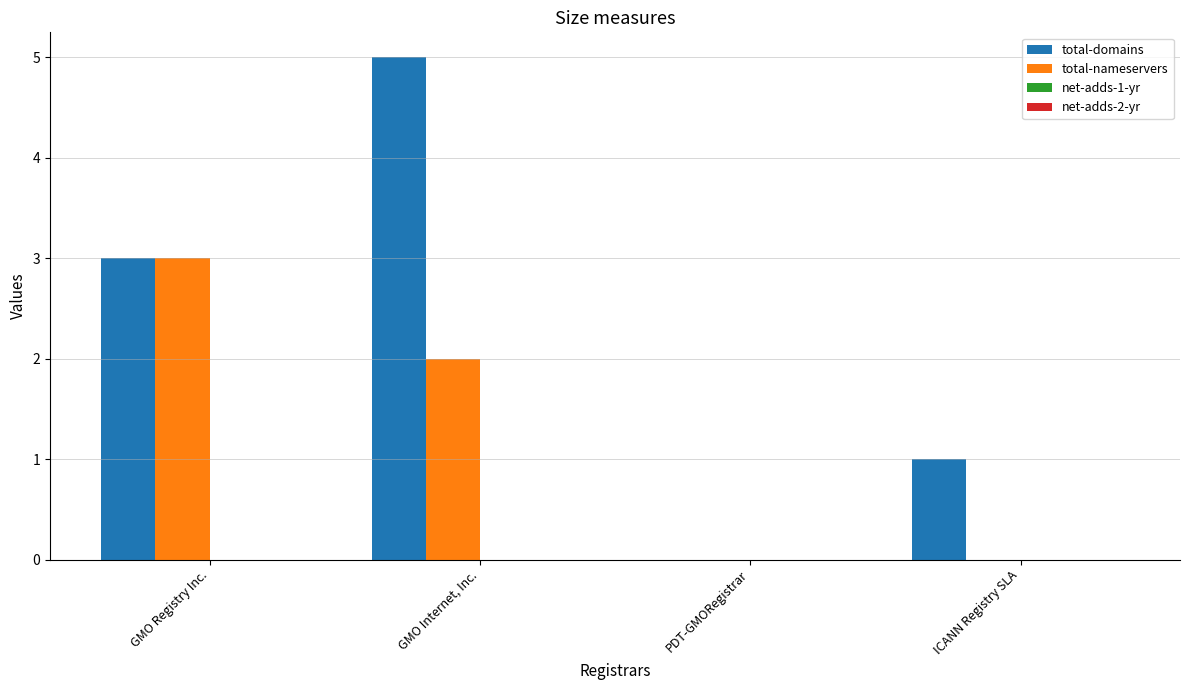

True or false: total-domains has a value of 2 at PDT-GMORegistrar.

False